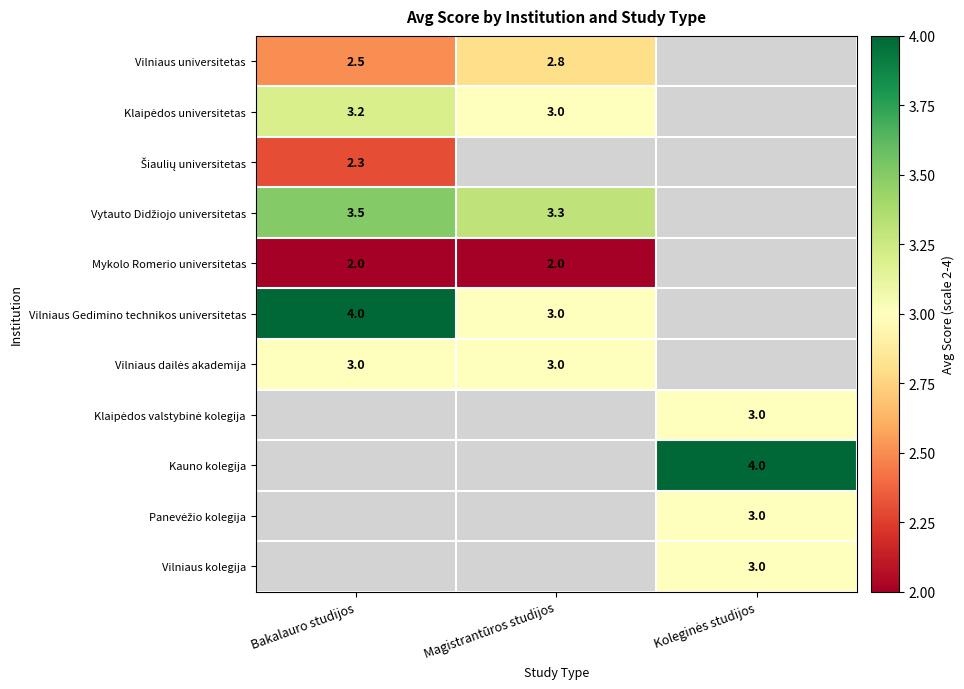

What is the highest value of the Šiaulių universitetas series?

2.3